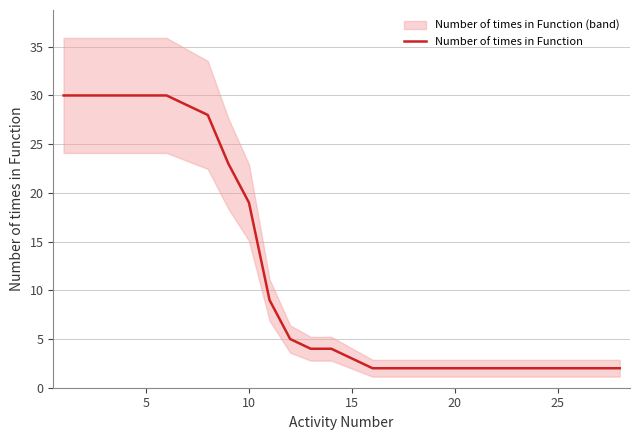

At which label is Number of times in Function closest to 16?

10